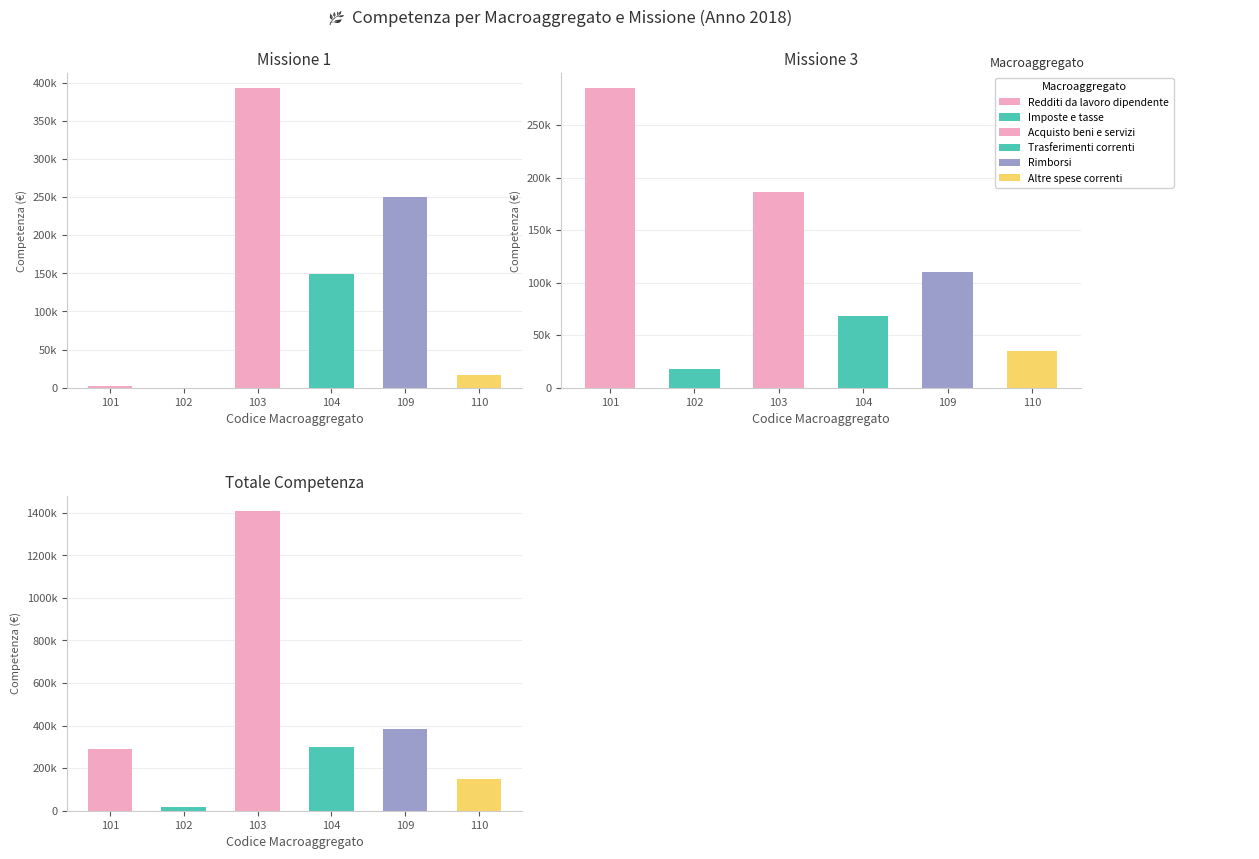

Which series changed the most between missione 1 competenza and missione 3 competenza?

Redditi da lavoro dipendente